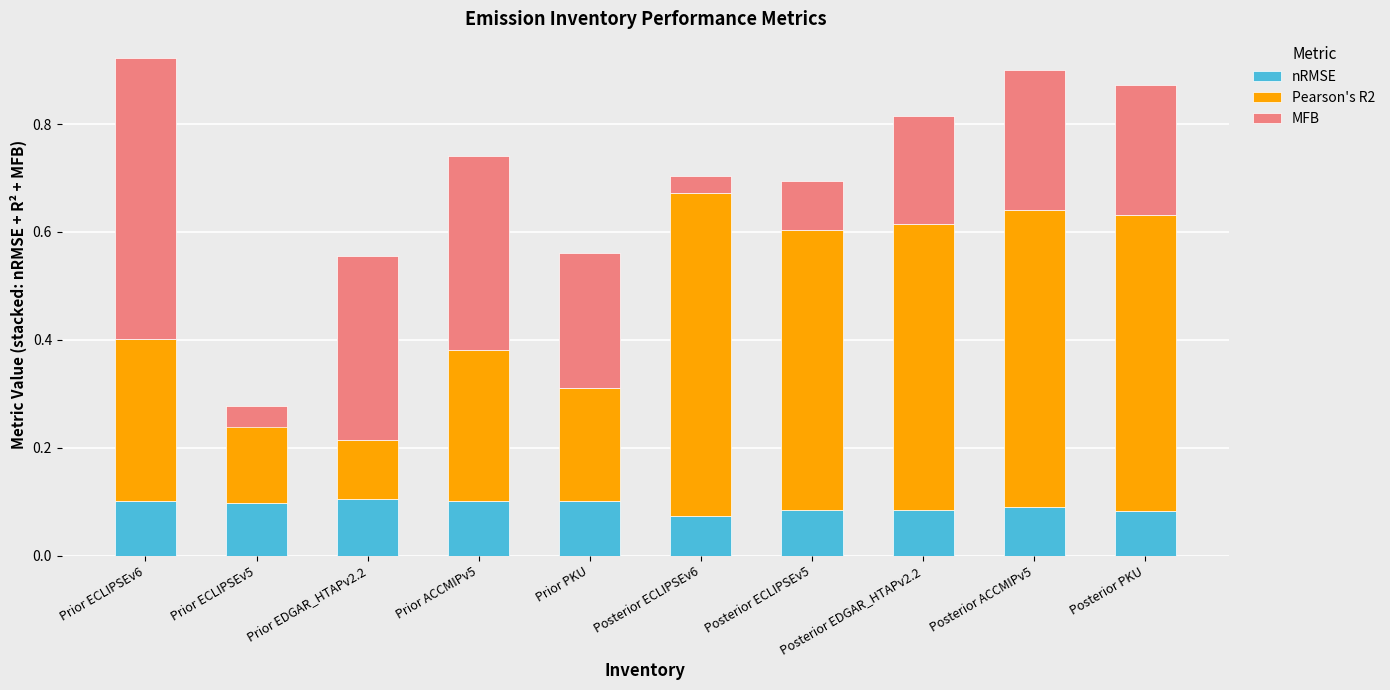

Which series has the largest range (max minus min)?

MFB